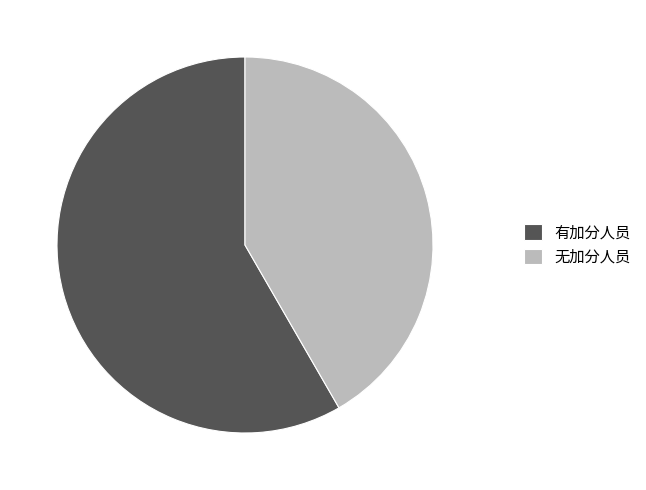

Rank the categories by value from highest to lowest.

有加分人员, 无加分人员